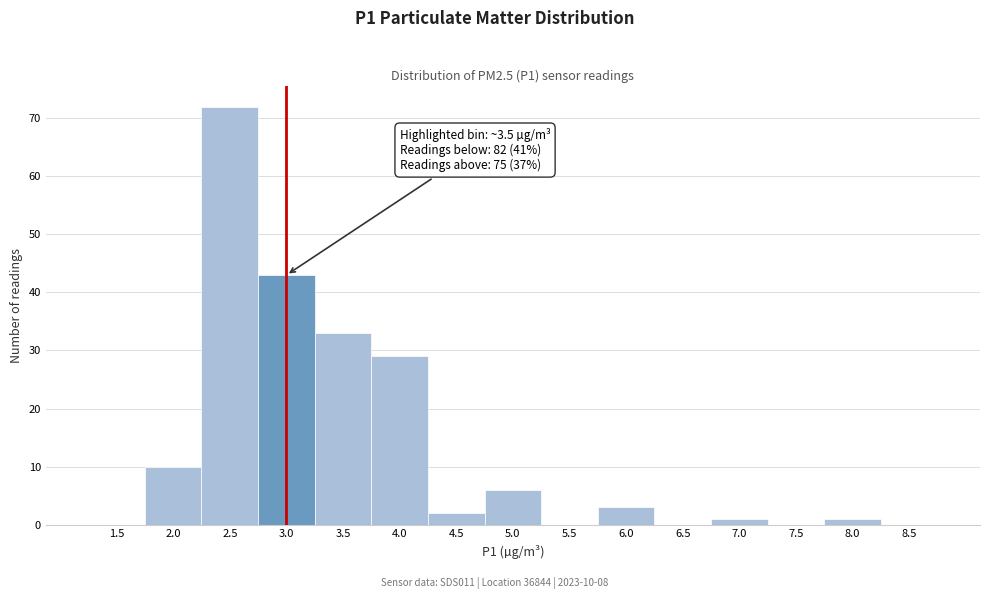

Reading left to right, transcribe all the data shown in this chart.

1.5=0	2.0=10	2.5=72	3.0=43	3.5=33	4.0=29	4.5=2	5.0=6	5.5=0	6.0=3	6.5=0	7.0=1	7.5=0	8.0=1	8.5=0